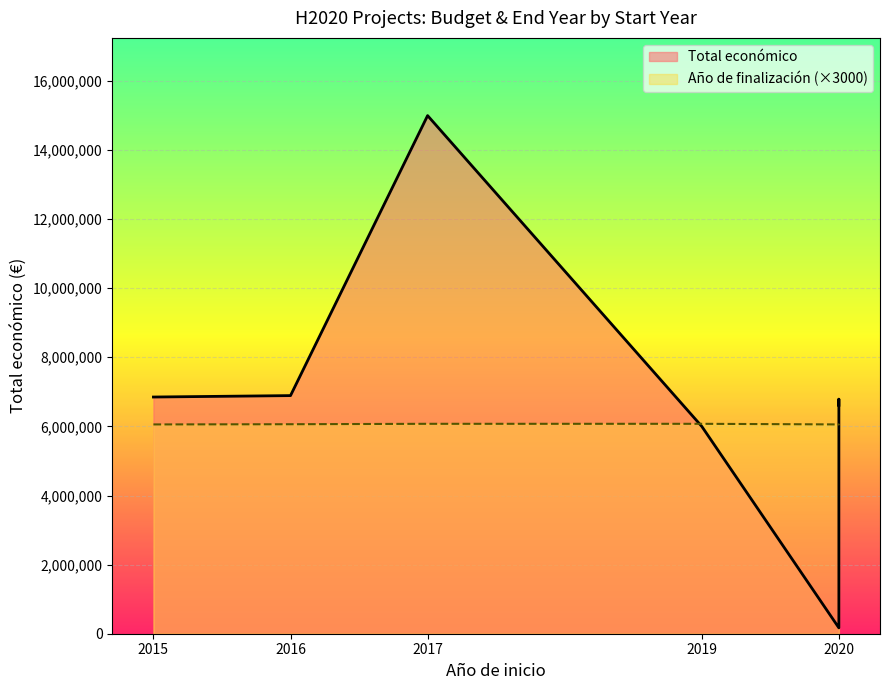

Rank the series by their maximum value, from highest to lowest.

Total económico, Año de finalización